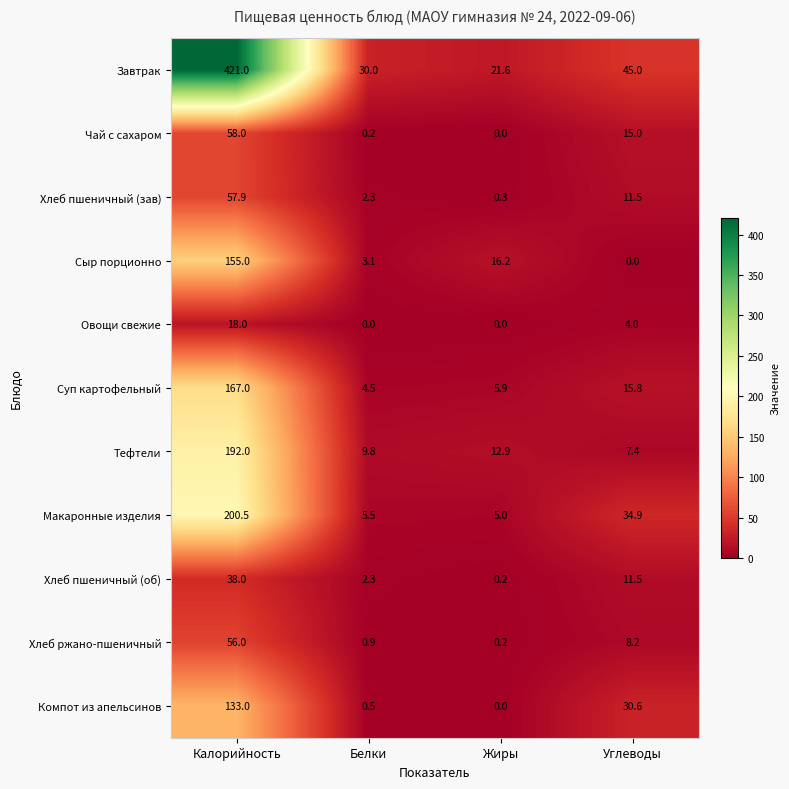

Which category has the highest value across all series?

Калорийность